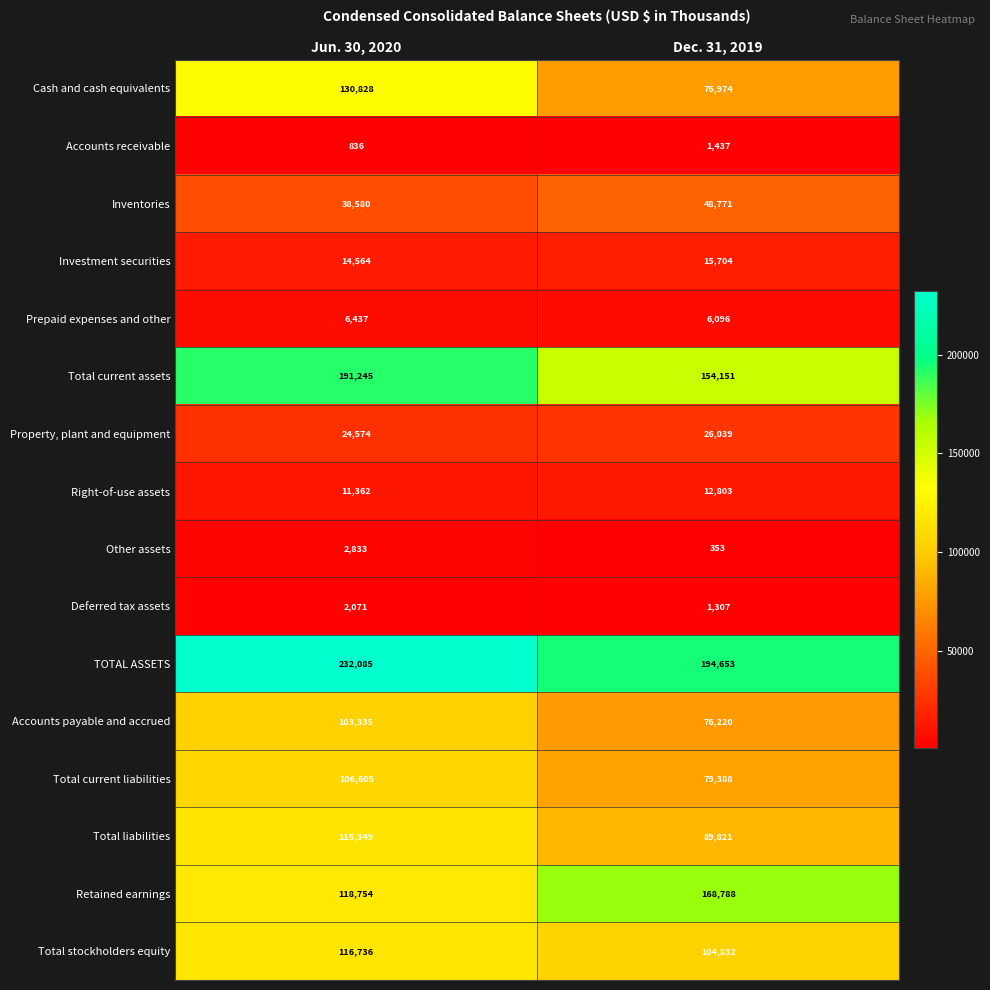

What is the difference between the maximum and minimum values in the Total liabilities series?

25528